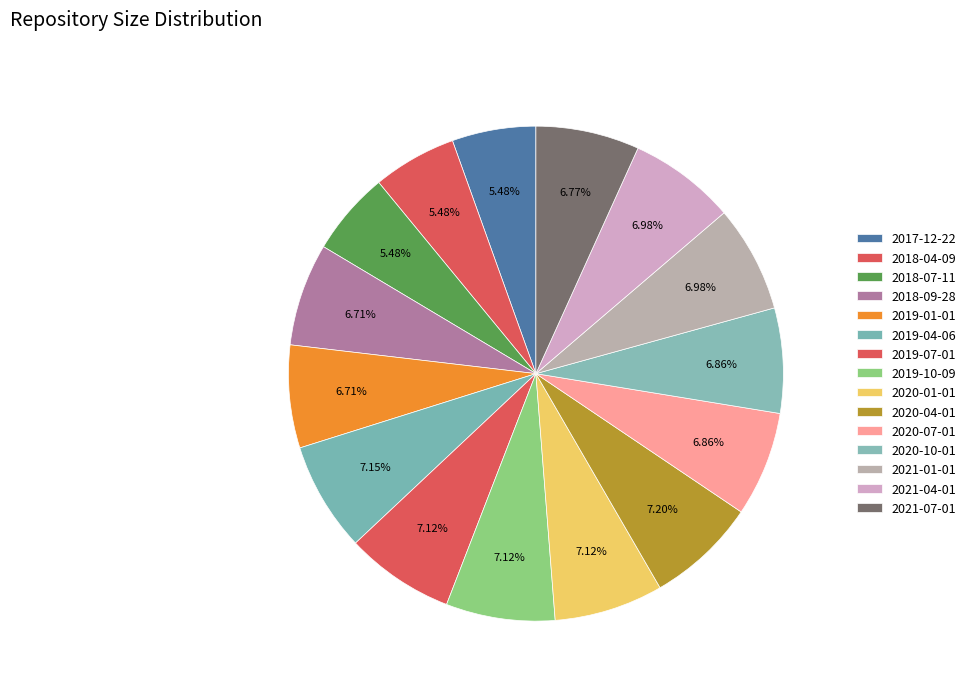

Combined, what portion of the pie is 2020-10-01 and 2018-07-11?

12.3%